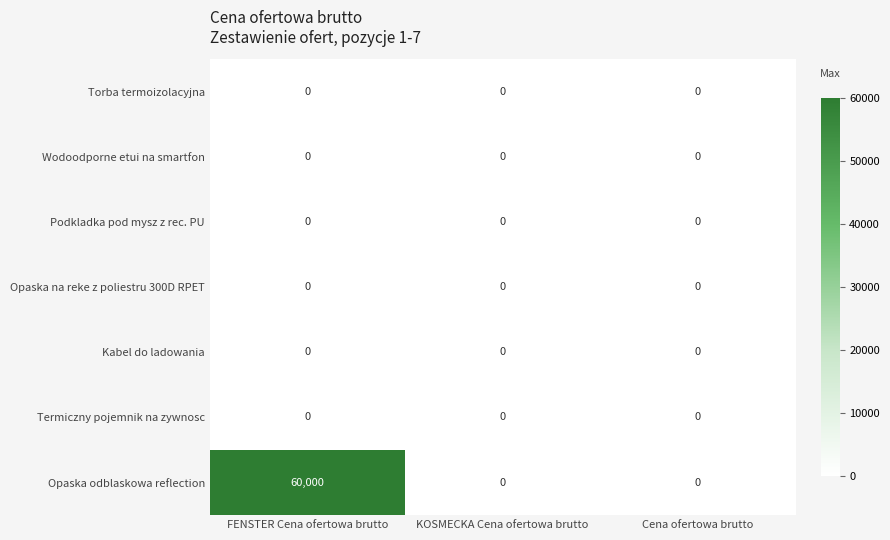

Reading left to right, transcribe all the data shown in this chart.

Torba termoizolacyjna: 0	0	0
Wodoodporne etui na smartfon: 0	0	0
Podkladka pod mysz z rec. PU: 0	0	0
Opaska na reke z poliestru 300D RPET: 0	0	0
Kabel do ladowania: 0	0	0
Termiczny pojemnik na zywnosc: 0	0	0
Opaska odblaskowa reflection: 60000	0	0